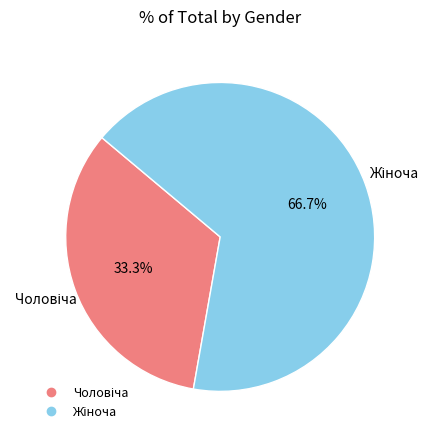

Count the number of slices in the pie.

2